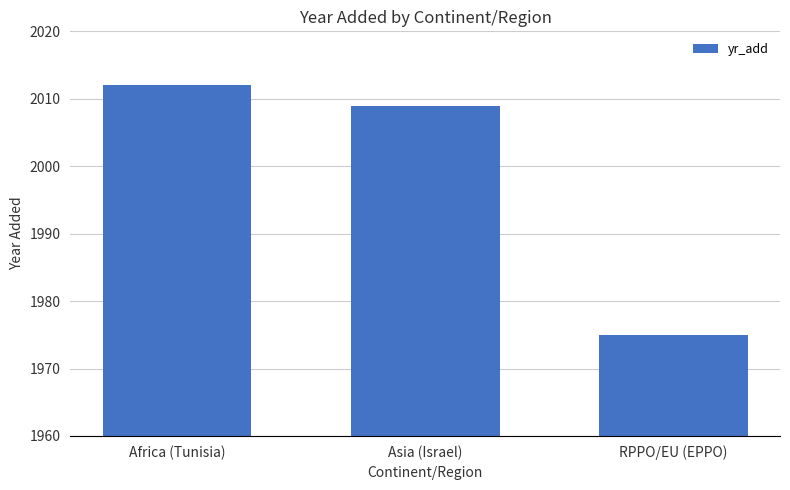

What is the average value?

1999